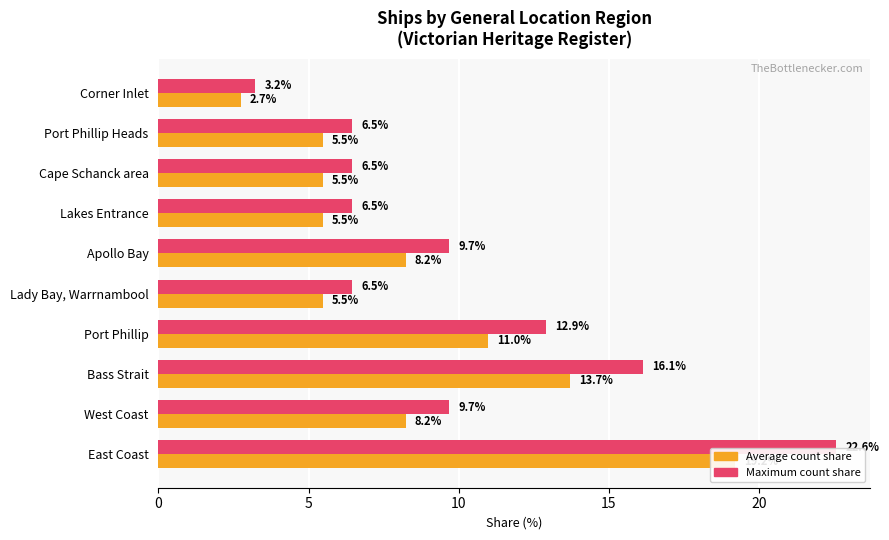

Which series has the widest spread of values?

Maximum count share